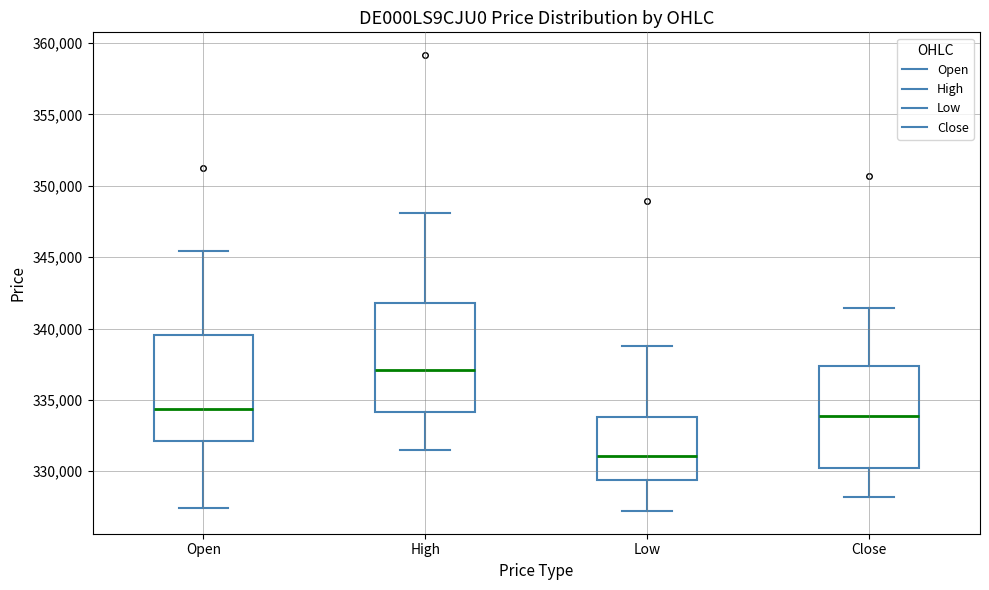

Which box has the highest median line?

High